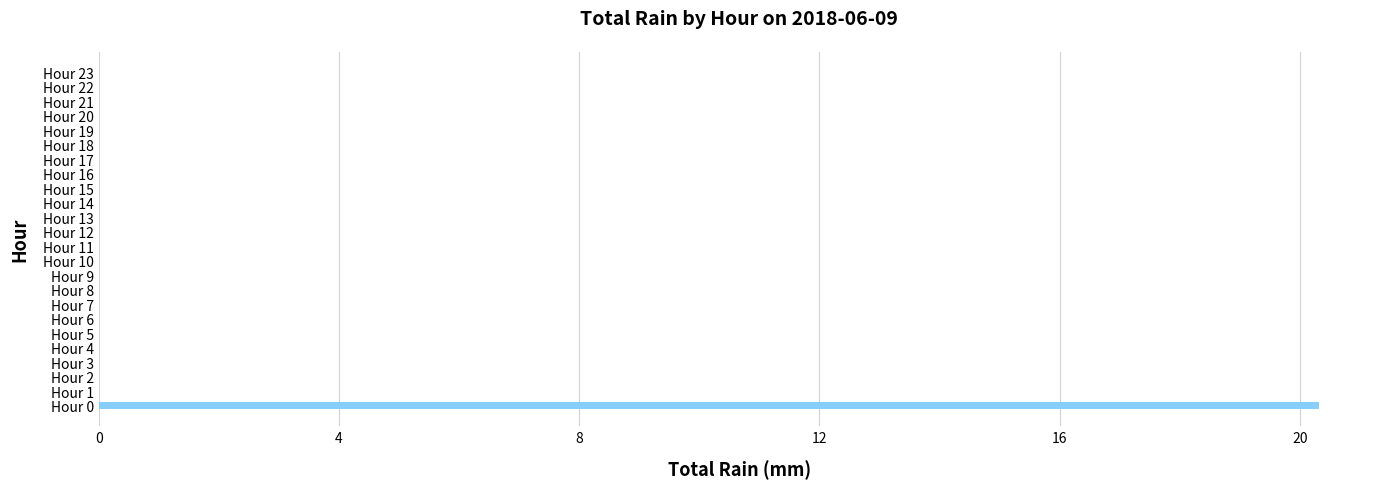

At which category does the chart reach its peak across all series?

Hour 0